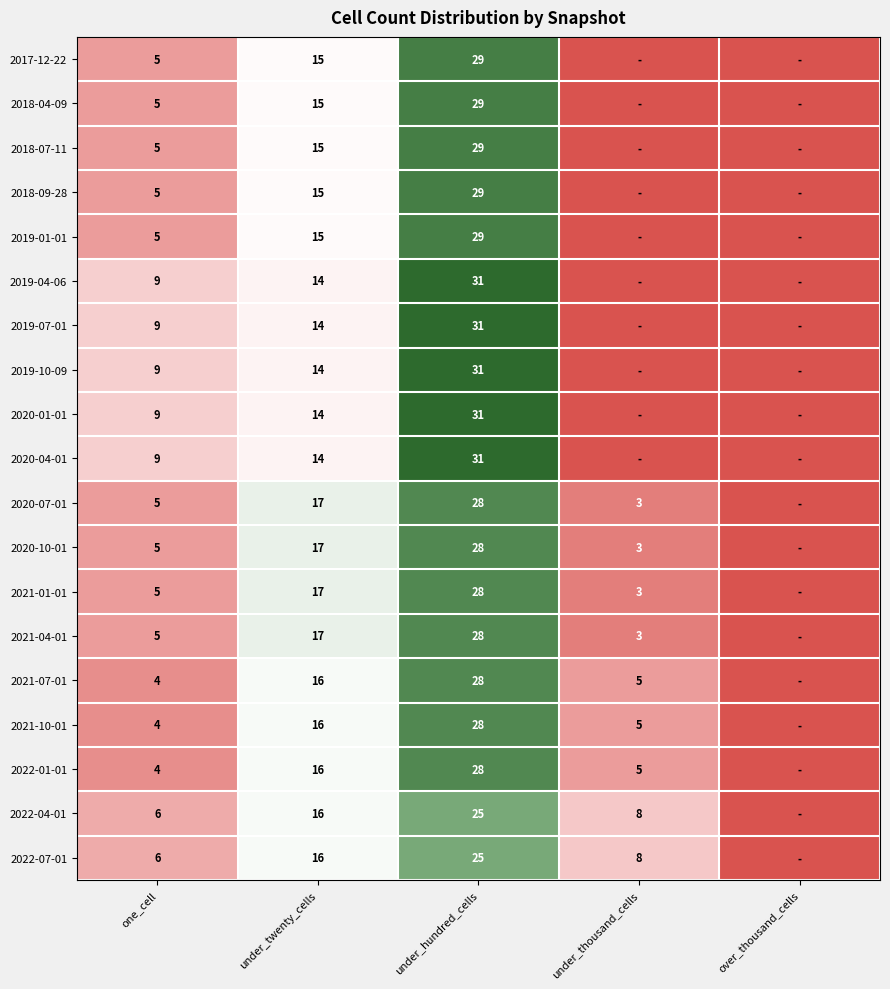

True or false: 2022-04-01 has a value of 6 at one_cell.

True